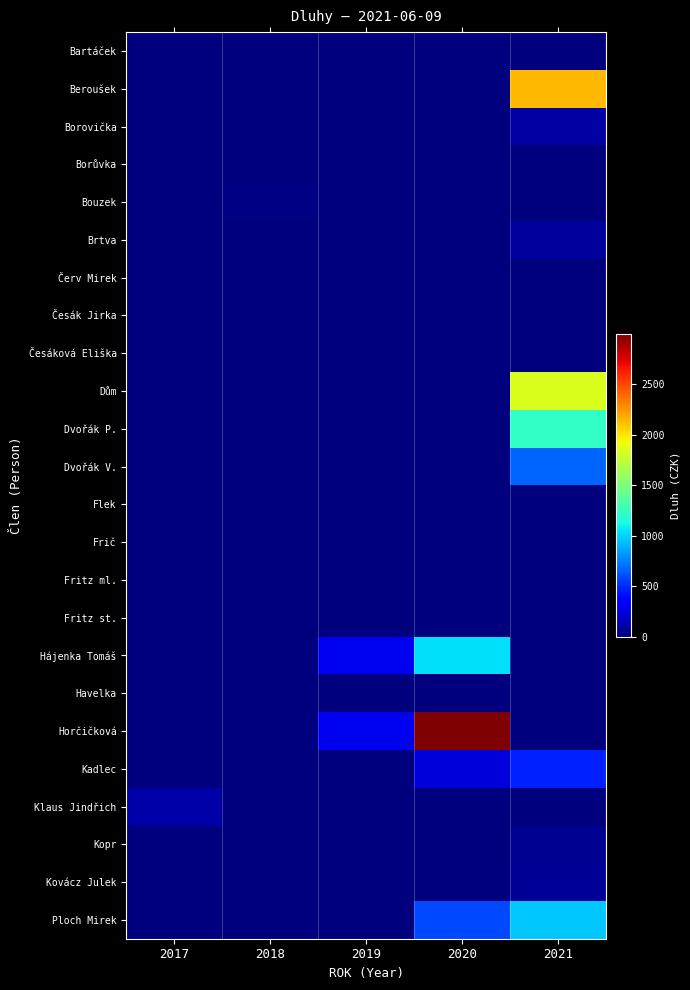

What is the total value across all series at 2020?

4862